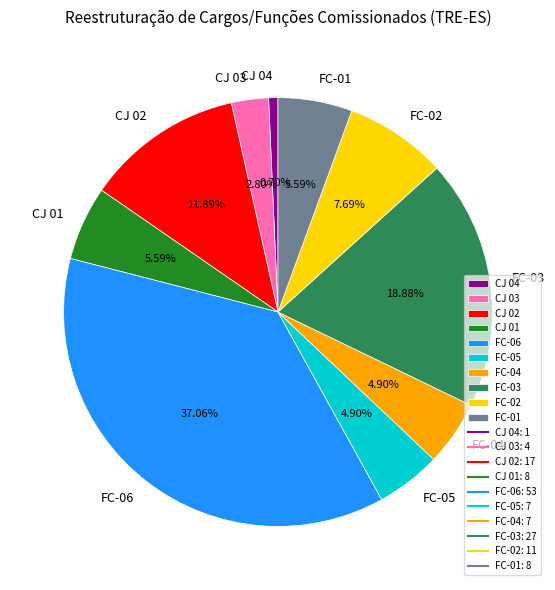

Between FC-02 and FC-05, which is larger?

FC-02